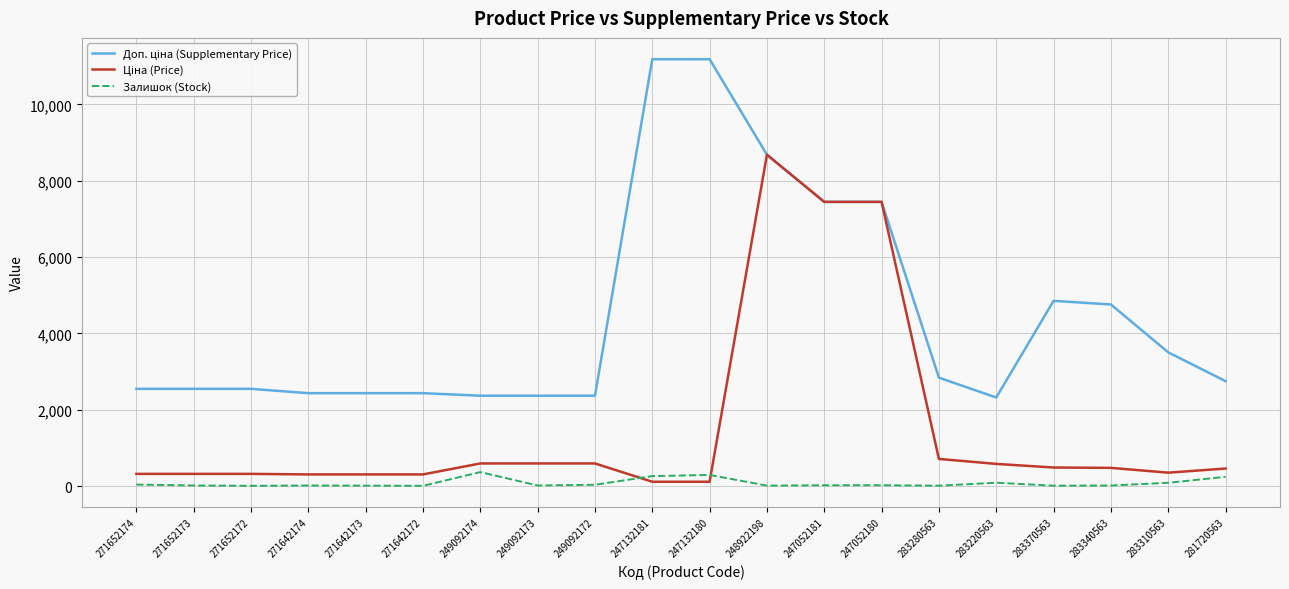

What is the maximum value shown in the chart?

11182.0